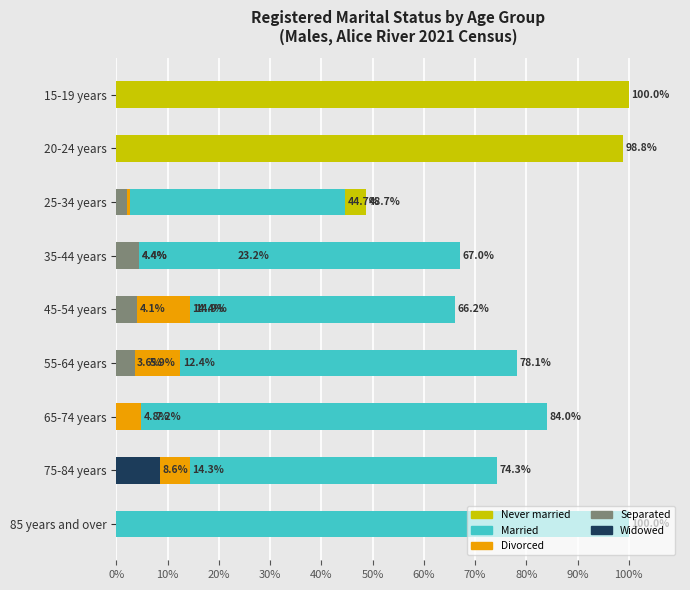

List the series in order of their peak value, lowest first.

Separated, Widowed, Divorced, Never married, Married